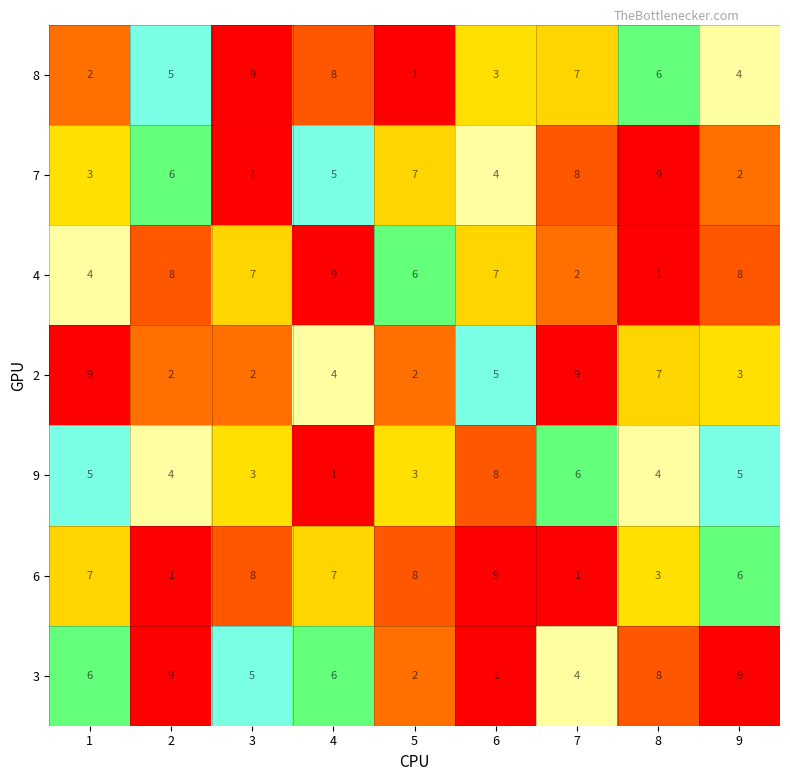

Where is 3 nearest to the value 5?

3